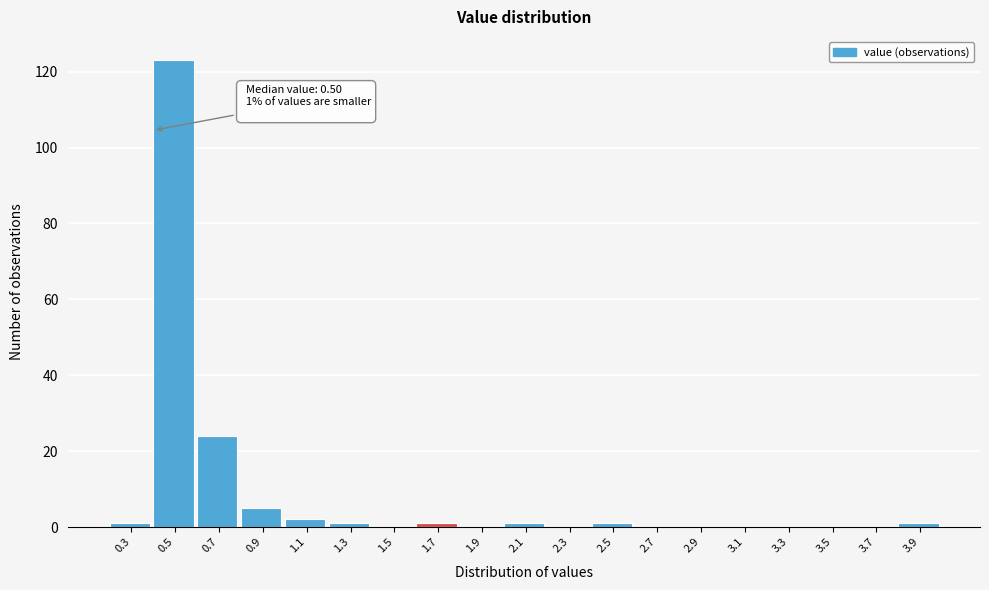

Reading left to right, what are all the values shown in this chart?

0.3=1	0.5=123	0.7=24	0.9=5	1.1=2	1.3=1	1.5=0	1.7=1	1.9=0	2.1=1	2.3=0	2.5=1	2.7=0	2.9=0	3.1=0	3.3=0	3.5=0	3.7=0	3.9=1